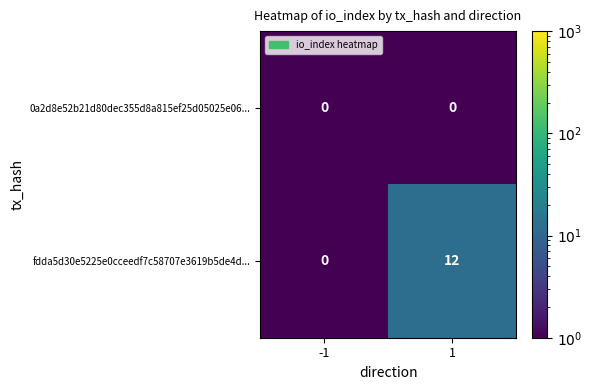

List the series in order of their overall mean, lowest first.

0a2d8e52b21d80dec355d8a815ef25d05025e06..., fdda5d30e5225e0cceedf7c58707e3619b5de4d...